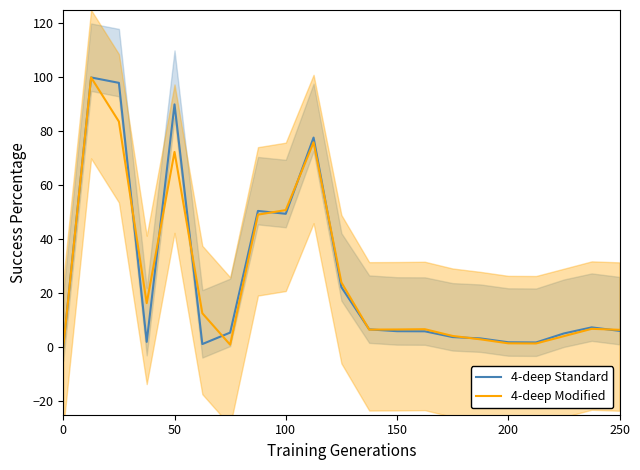

How many lines are shown in the chart?

2